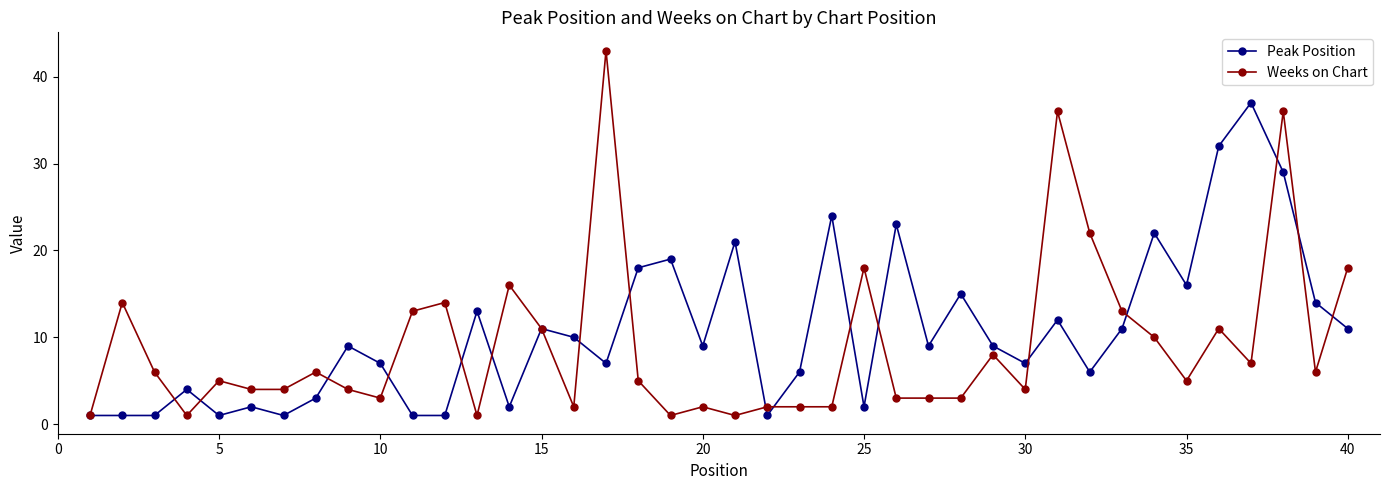

What is the value of the Weeks on Chart point at the 25th from the left?

18